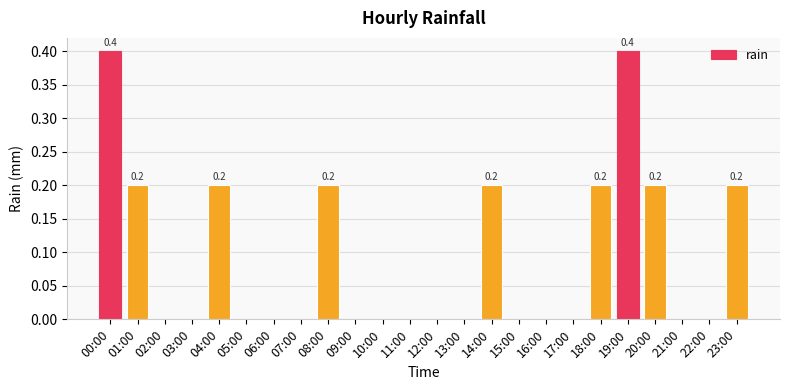

Which has a higher value, 19:00 or 05:00?

19:00